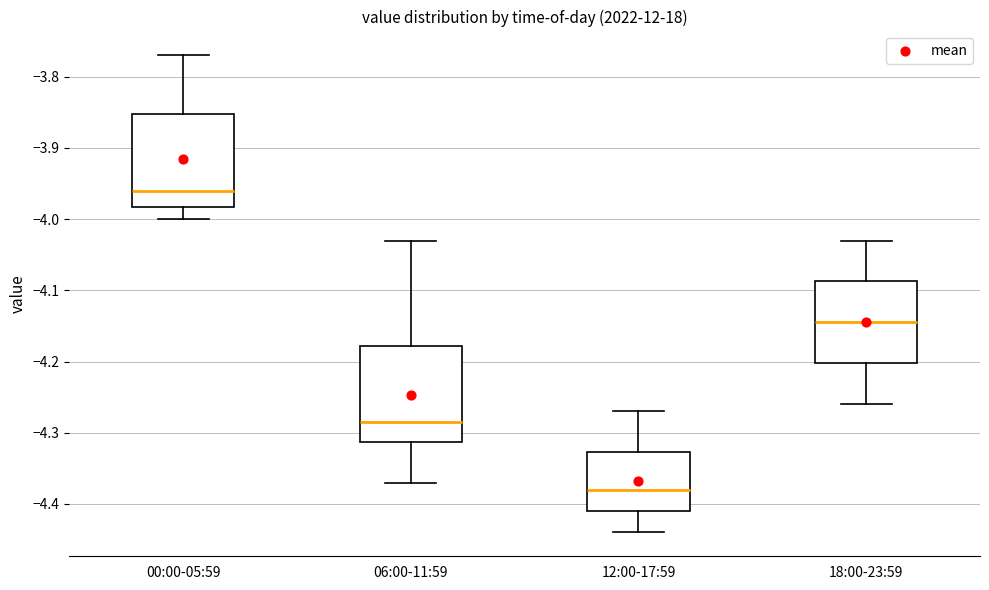

Where does the median line of the box for 00:00-05:59 sit on the y-axis? The values are not printed on the chart, so give them approximately, as read against the axis.

-3.96